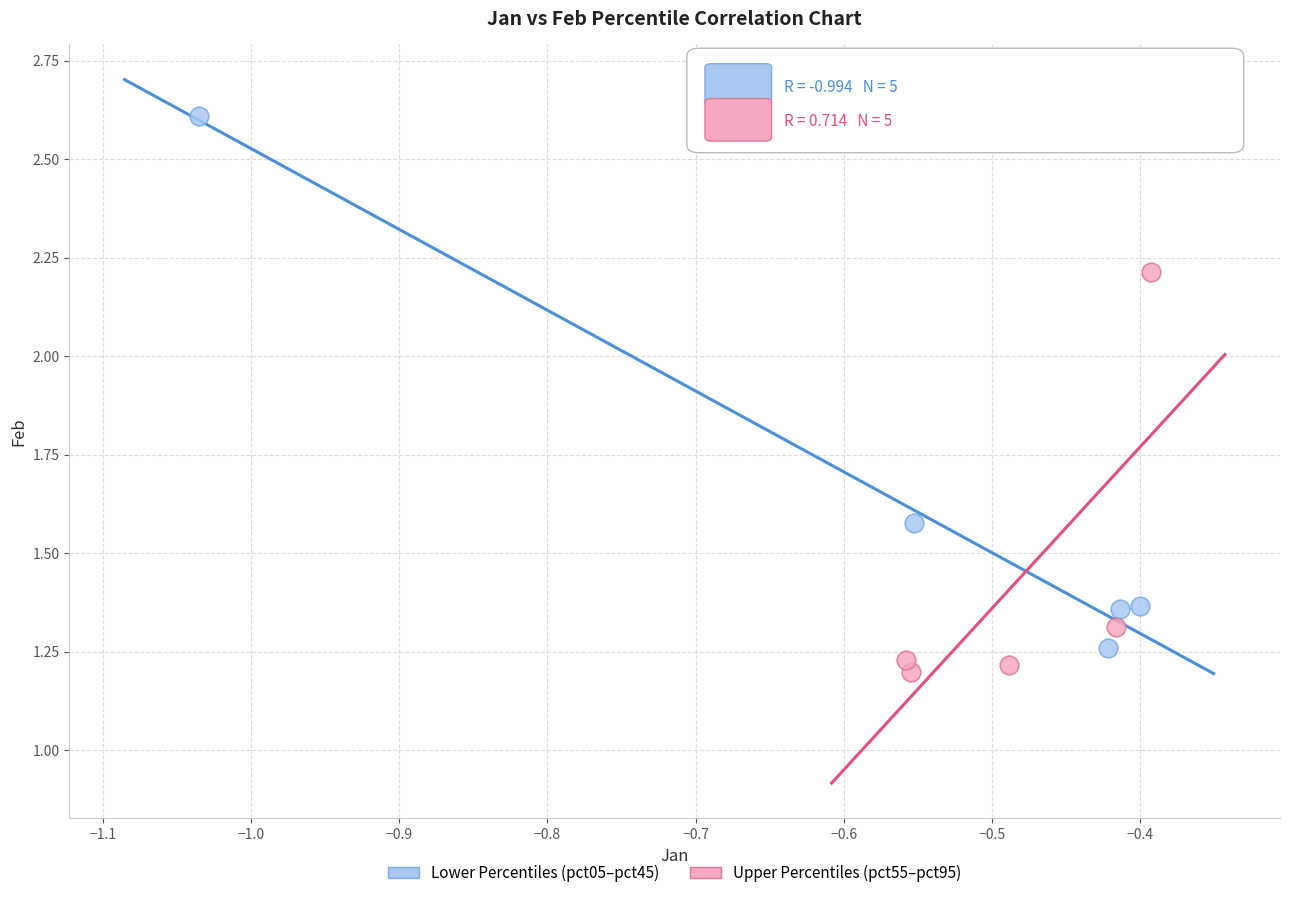

Which series has the largest Y range (max minus min)?

Lower Percentiles (pct05–pct45)